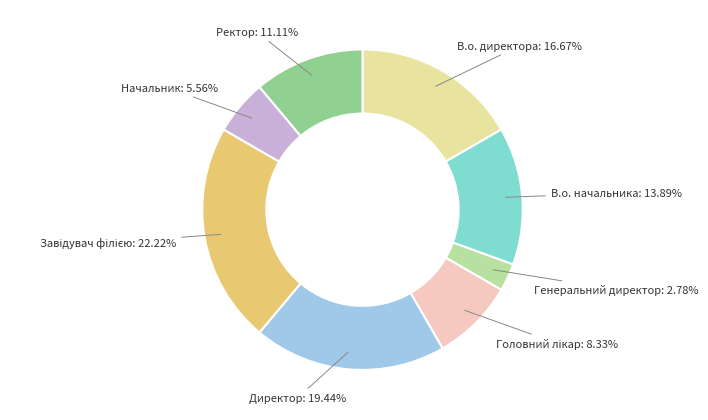

Does any single category account for the majority?

No